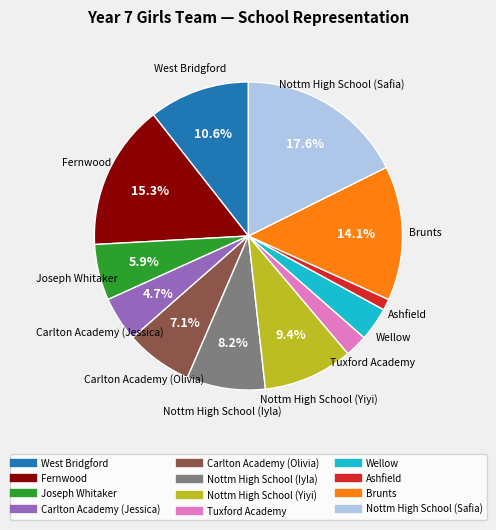

To the nearest percent, what is the difference between the largest and smallest slice percentages?

16%